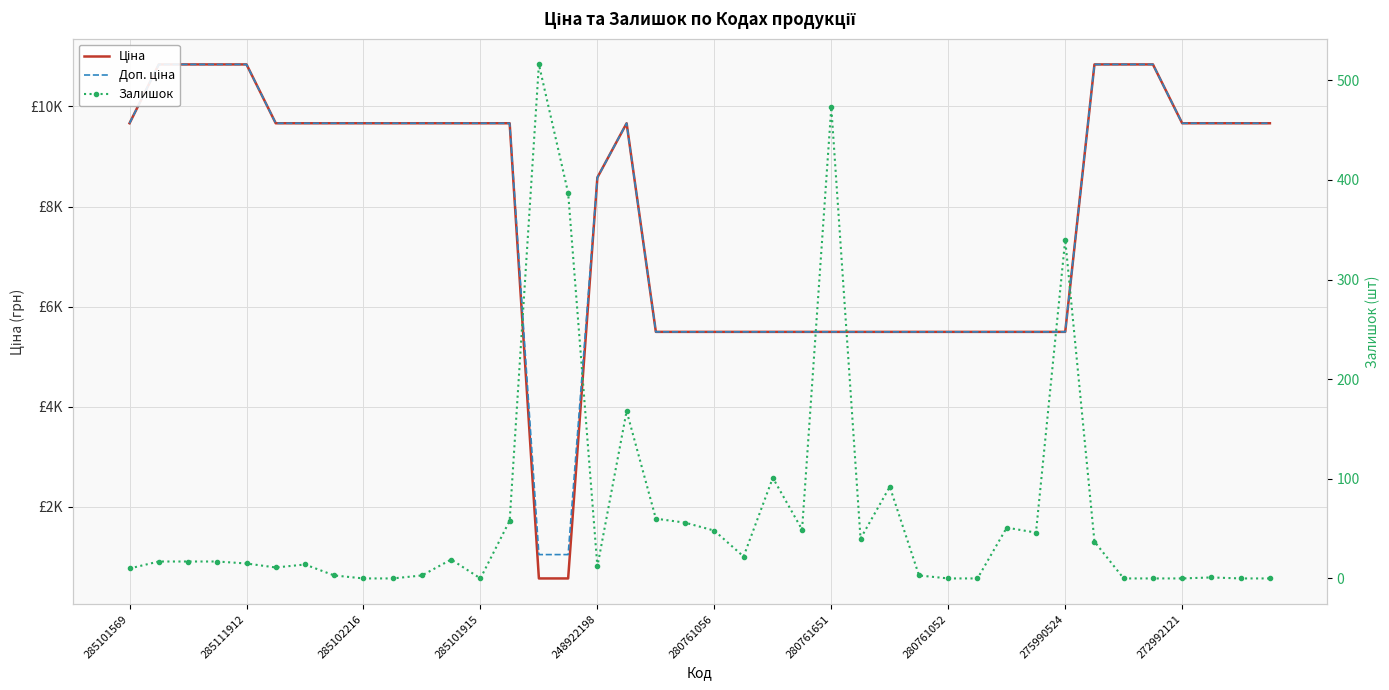

How many categories are shown in the chart?

40